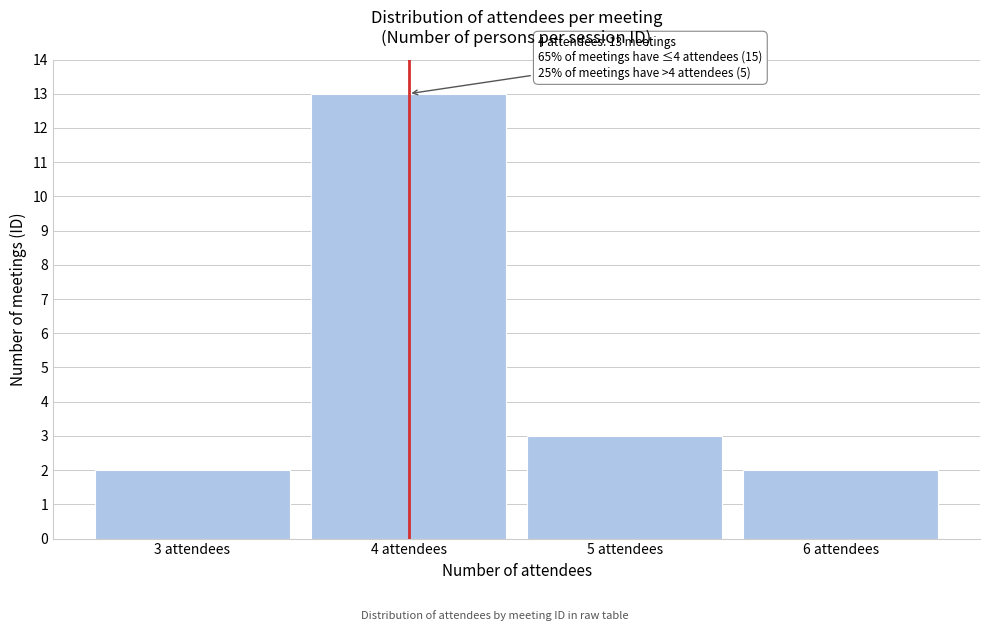

Reading right to left, transcribe all the data shown in this chart.

2	3	13	2